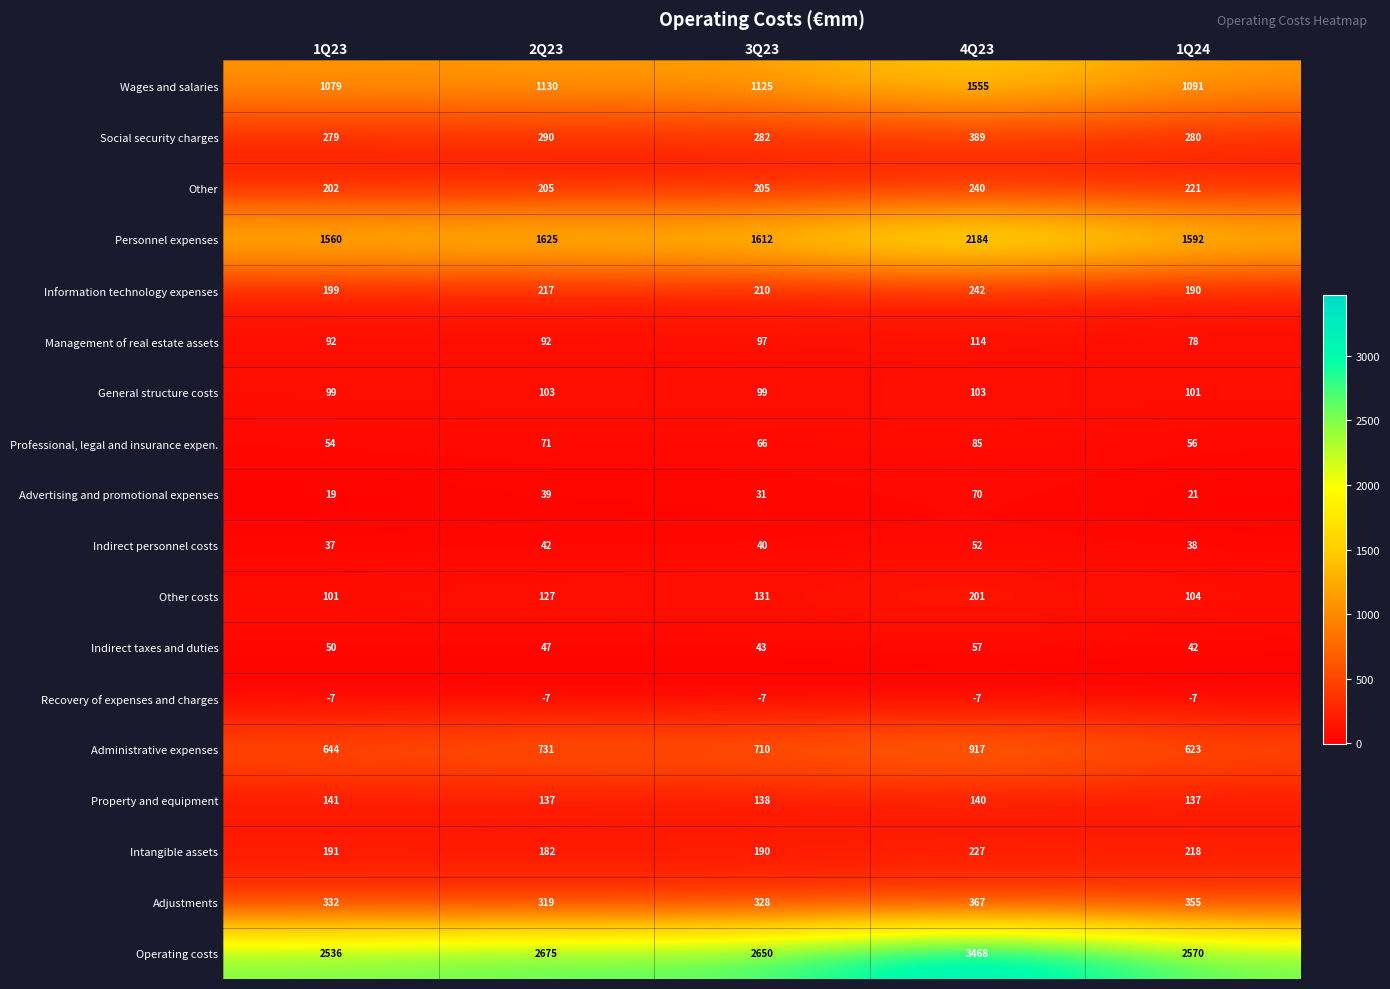

At which category is the sum across all series the highest?

4Q23